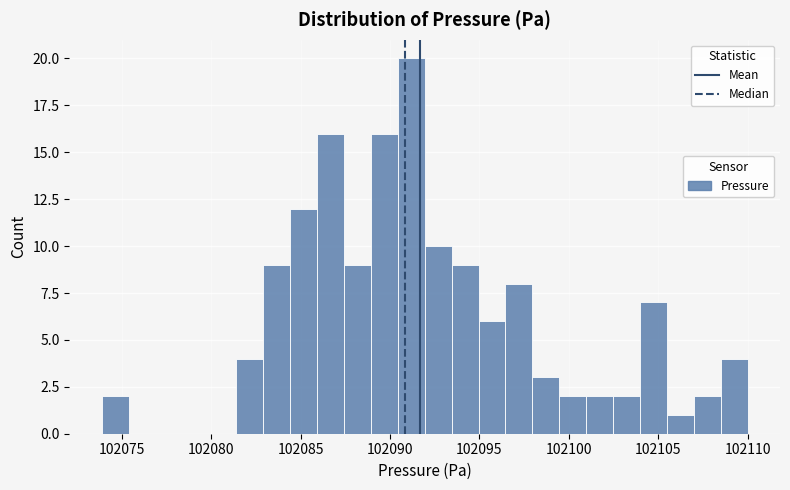

Read against the x-axis, roughly where is the centre of the tallest bar?

102091.0